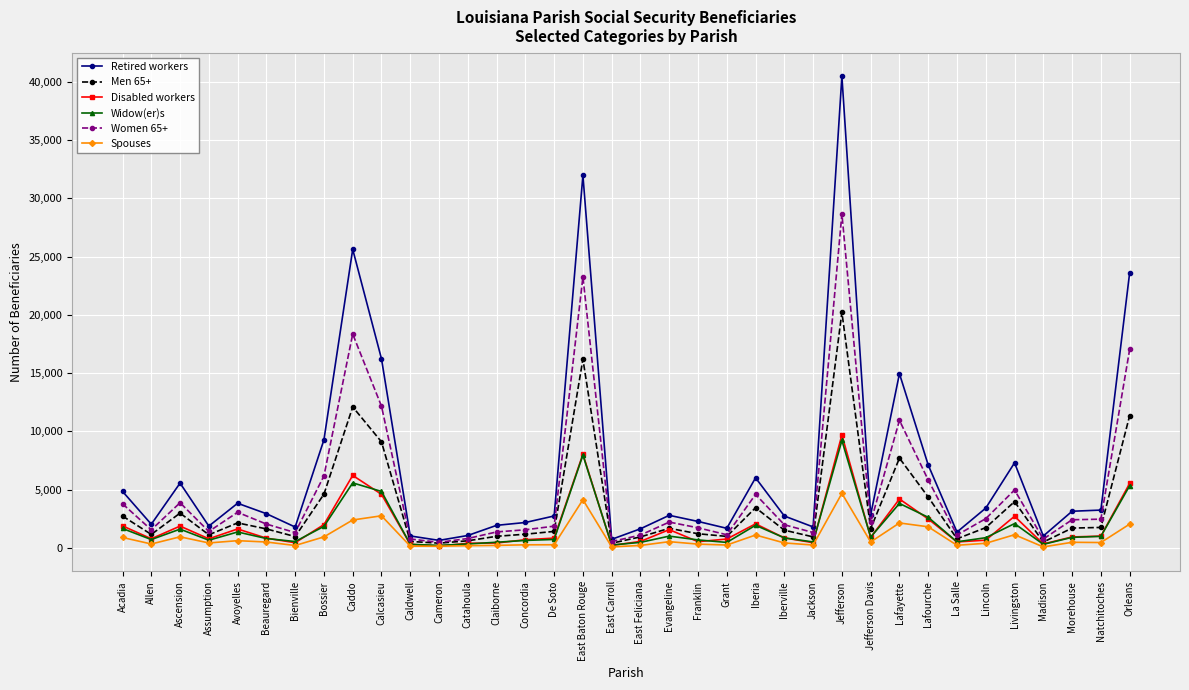

The Spouses series shows 268 at Catahoula. True or false?

False